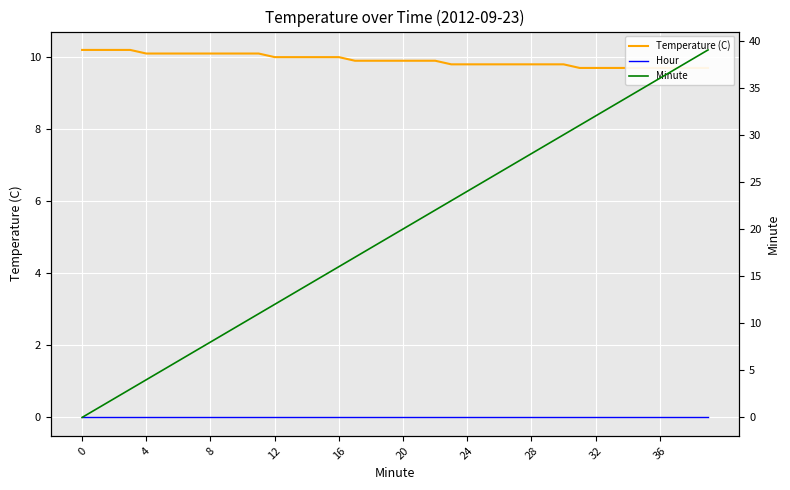

What is the greatest value displayed?

39.0